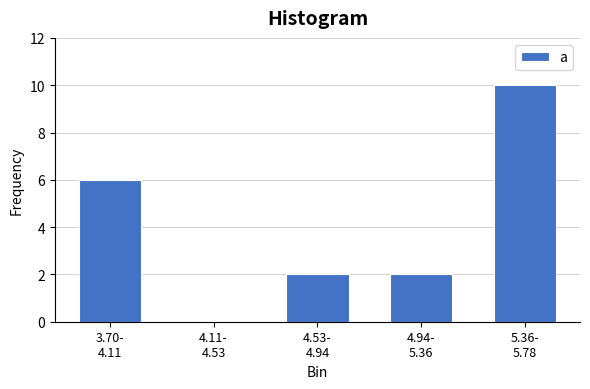

What is the sum of all values?

20